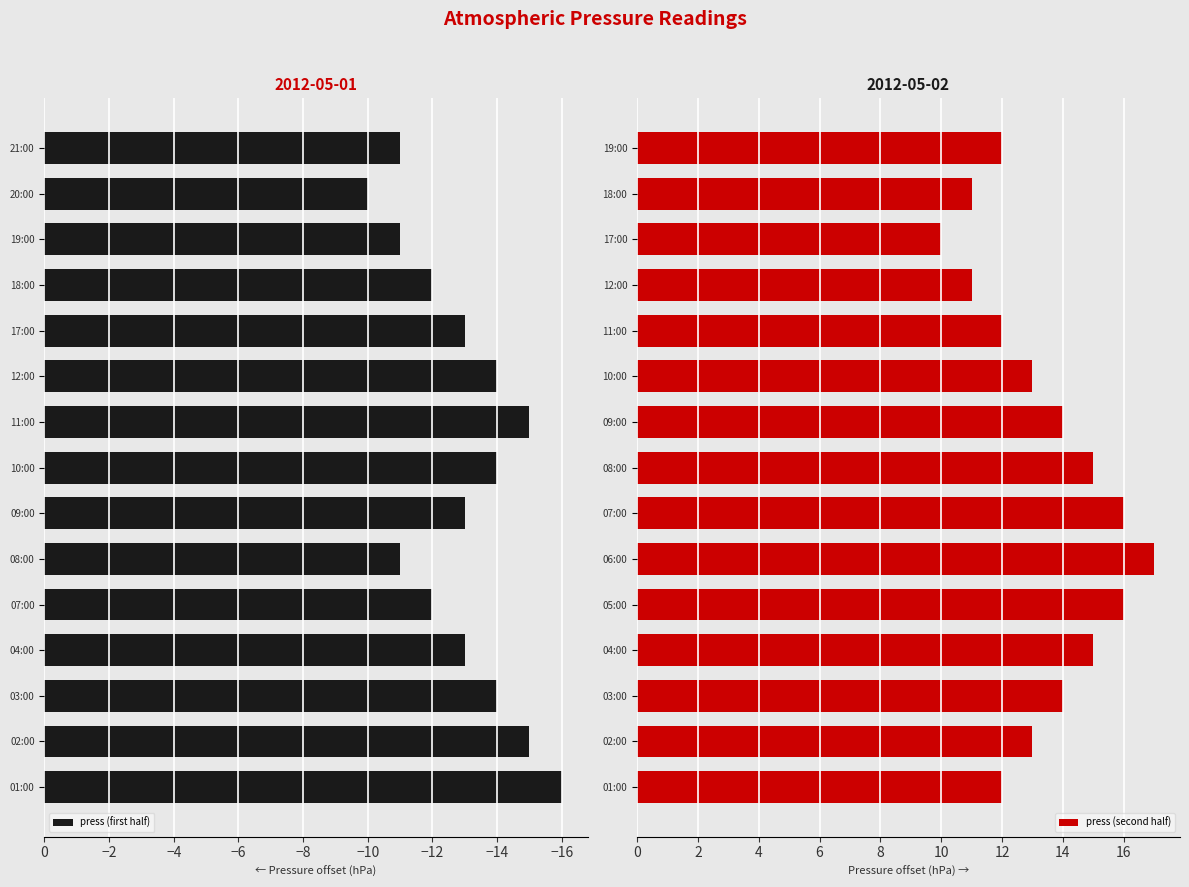

What is the average value of the press (first half) series?

-13